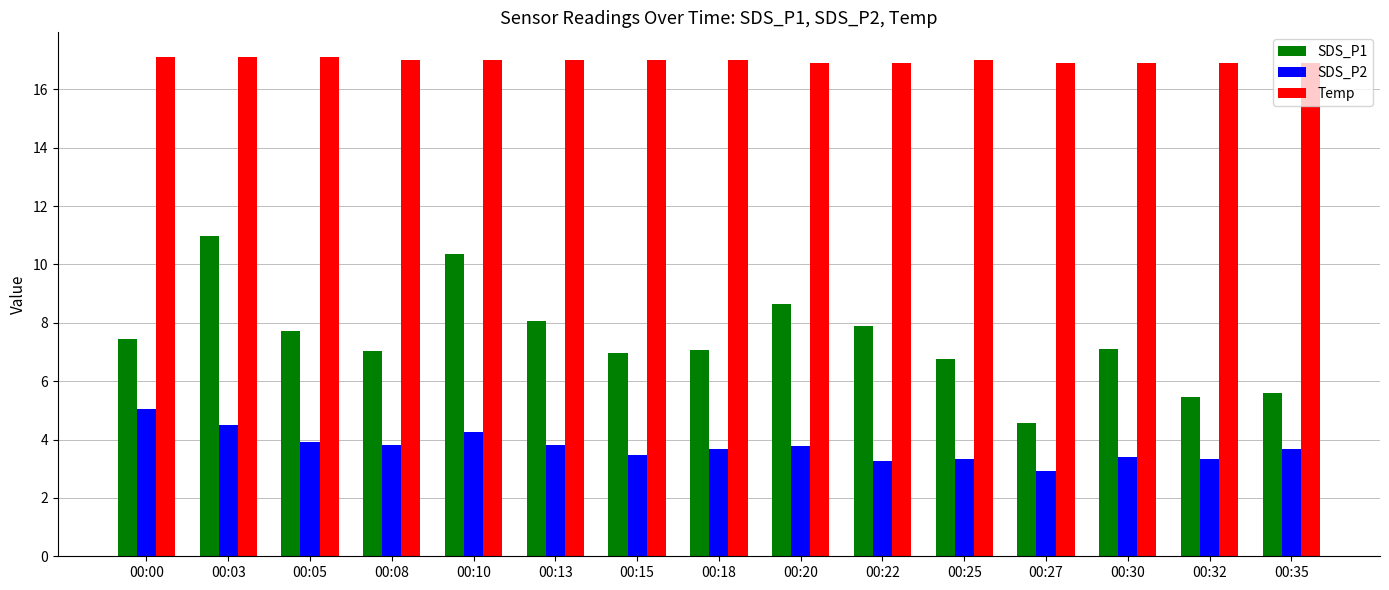

What is the sum of the SDS_P2 values at 00:20 and 00:30?

7.2